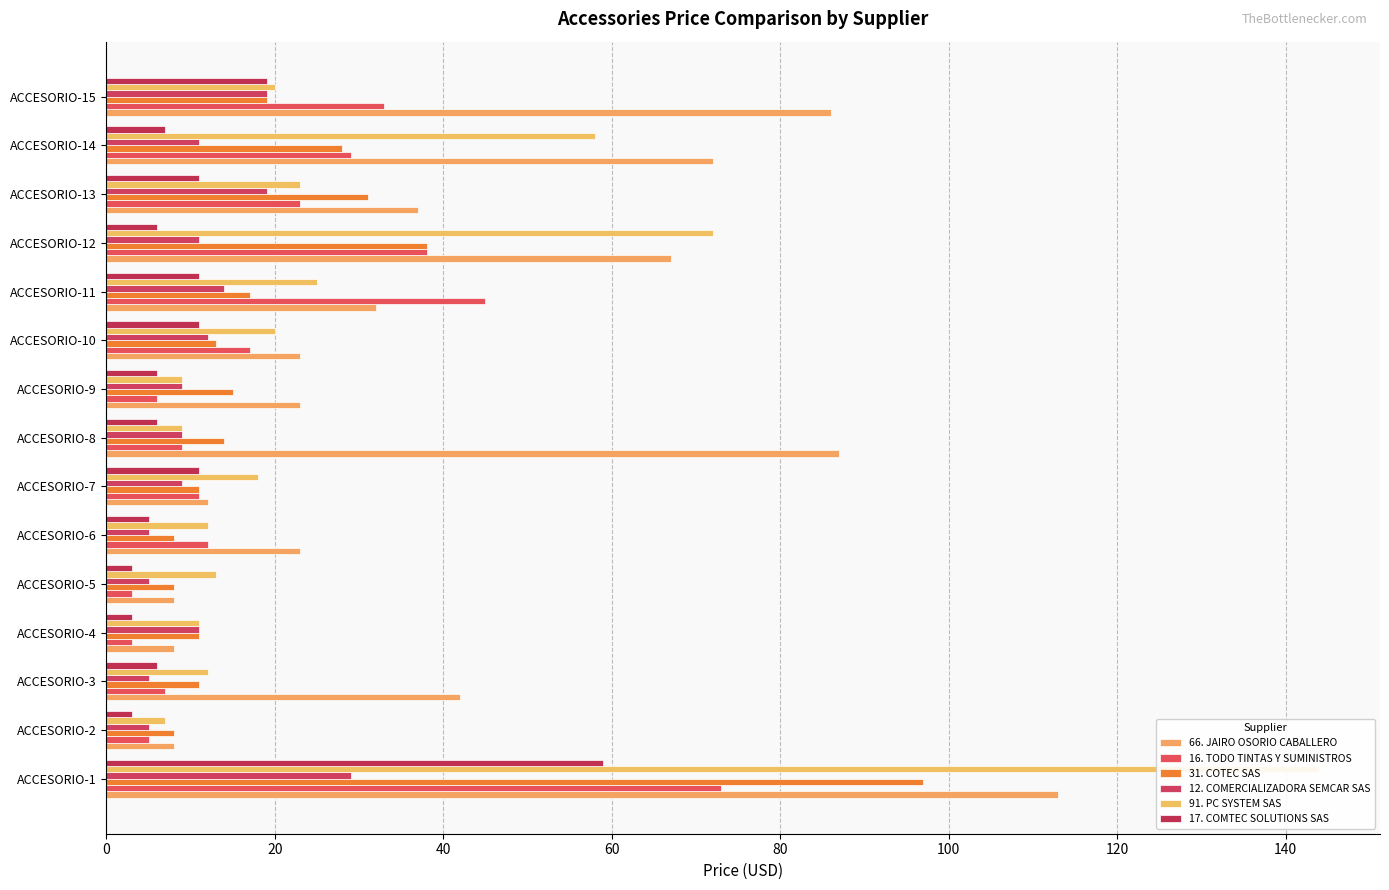

What is the minimum value shown in the chart?

3